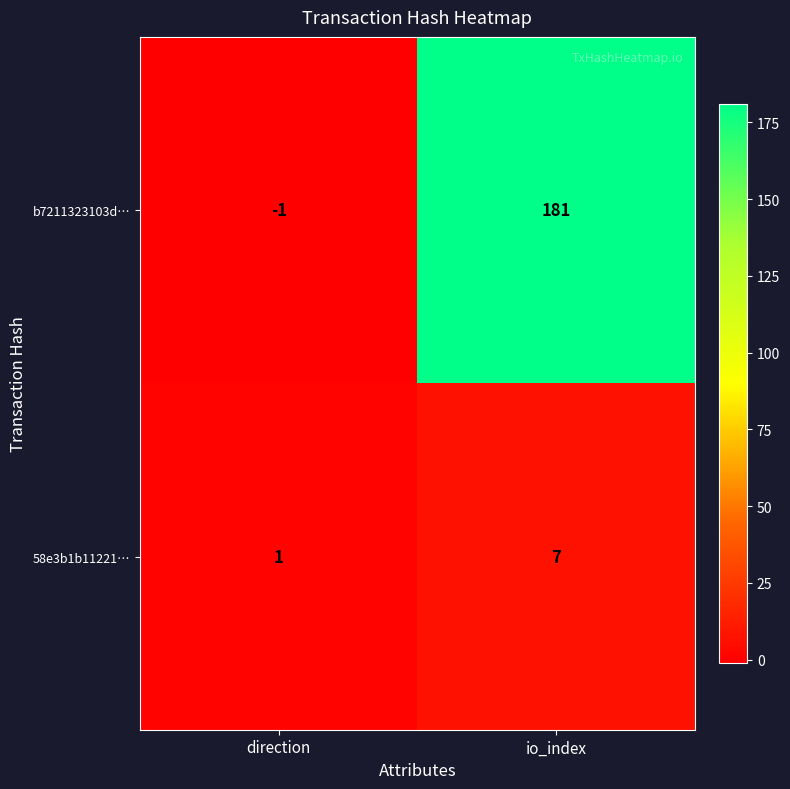

Where is b7211323103d… nearest to the value 90?

direction